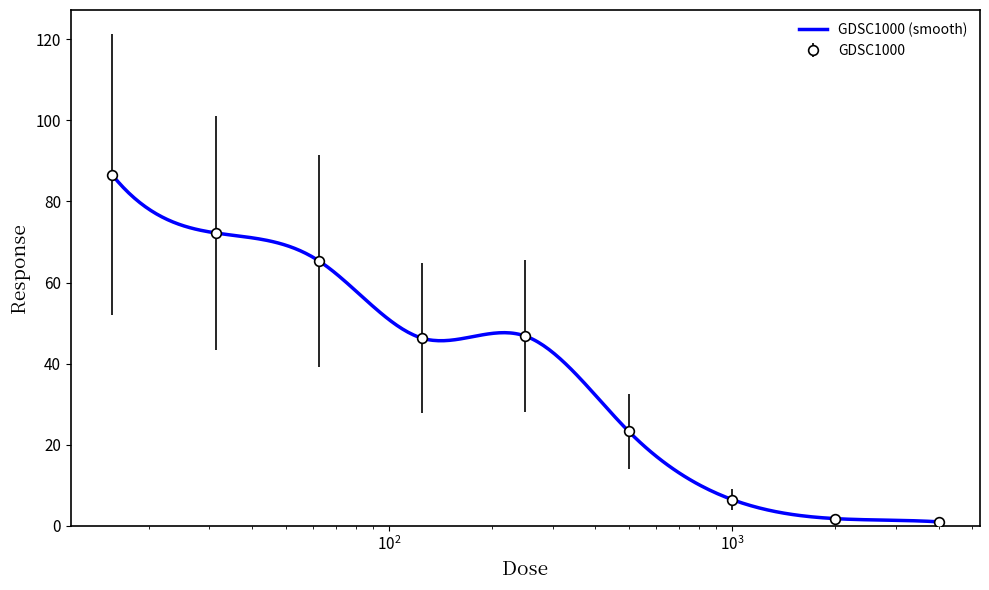

The value at 62.5 is 93.1. True or false?

False